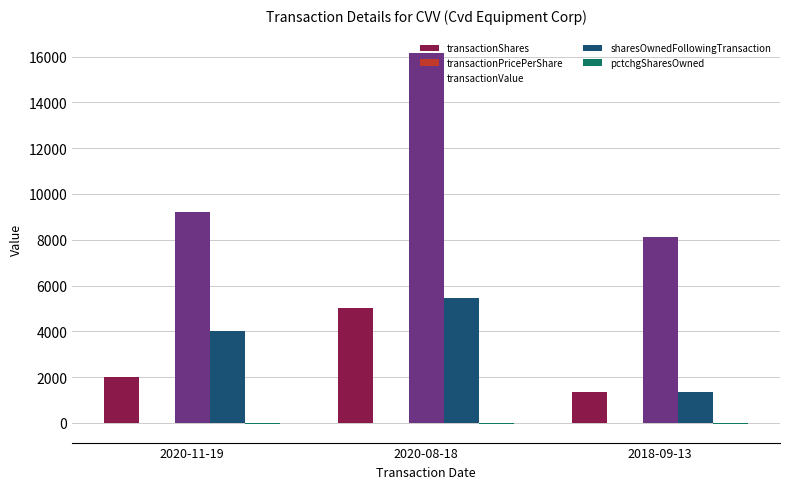

Which category has the highest value in the transactionValue series?

2020-08-18